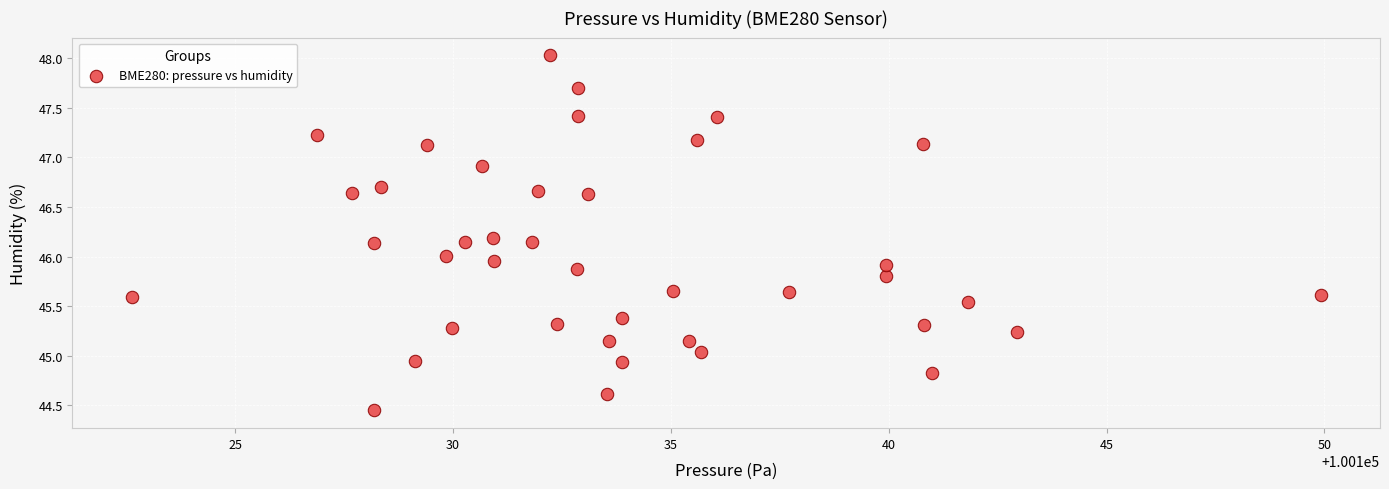

What is the range of X values (max minus min)?

27.3